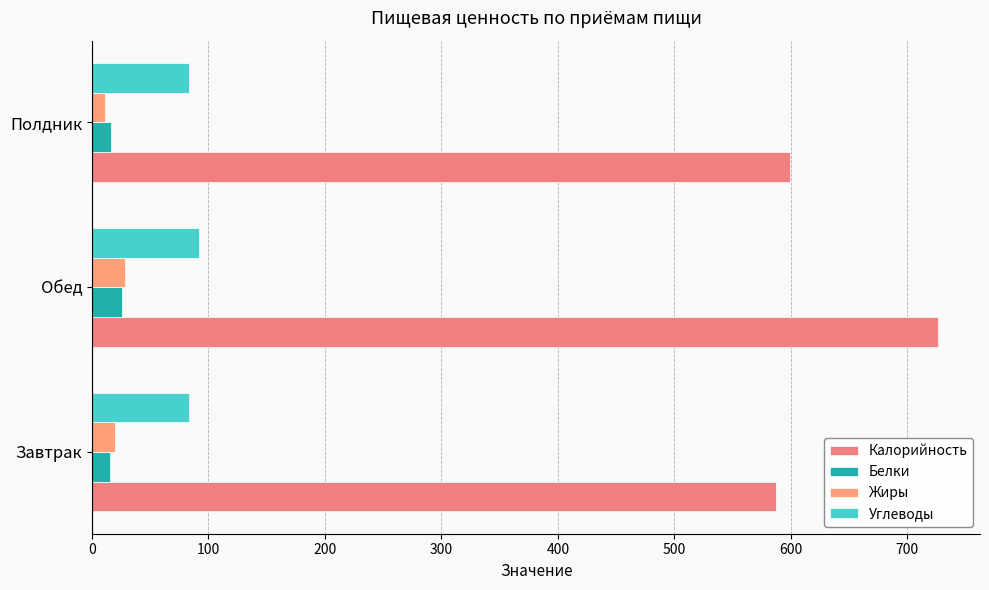

What are all the series names shown in the legend?

Калорийность, Белки, Жиры, Углеводы